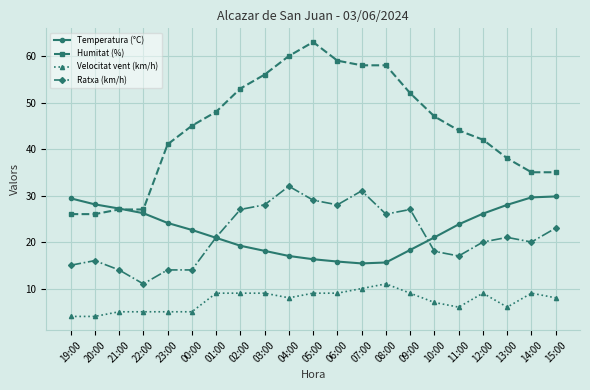

What are all the series names shown in the legend?

Temperatura (°C), Humitat (%), Velocitat vent (km/h), Ratxa (km/h)